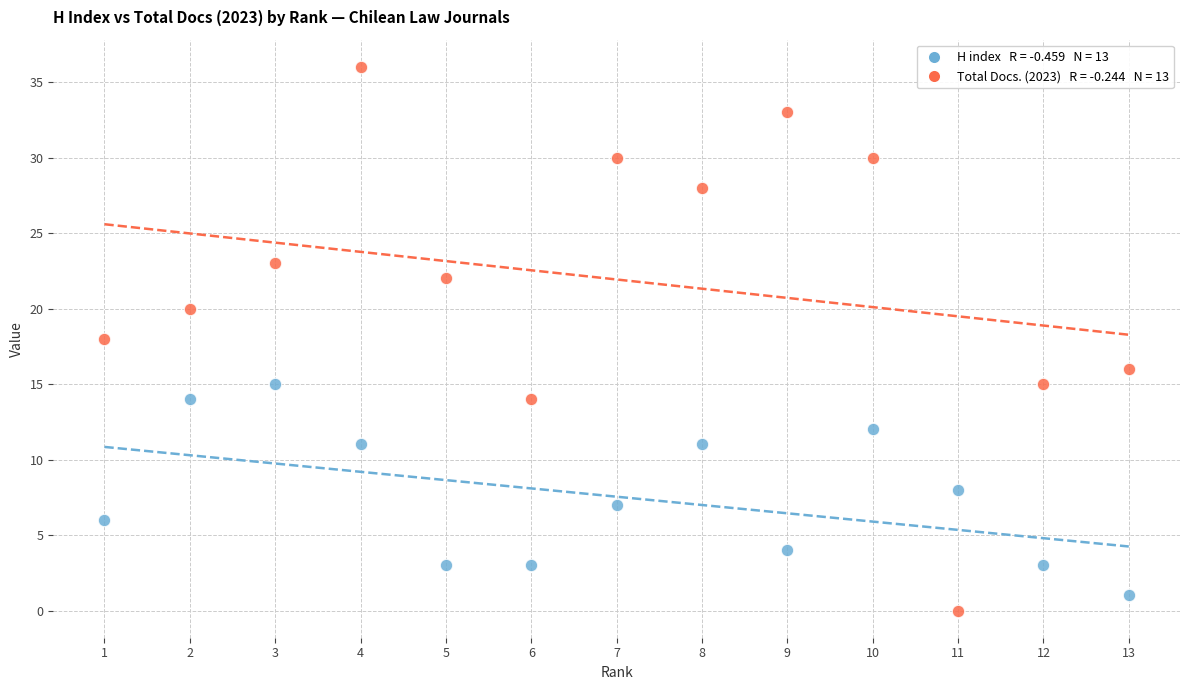

Across all data points, what is the range of Y values (max minus min)?

36